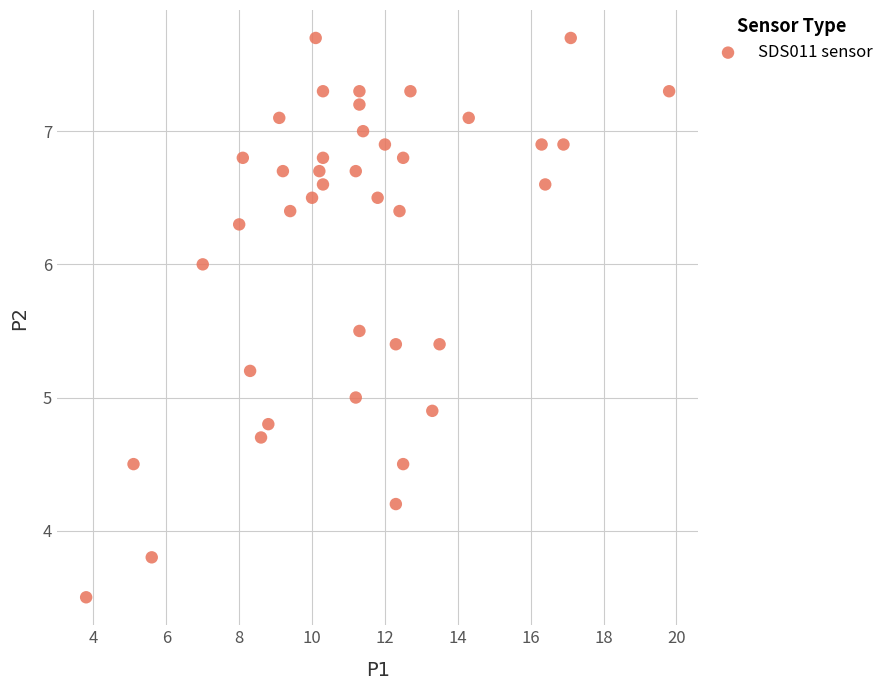

What is the range of Y values (max minus min)?

4.2